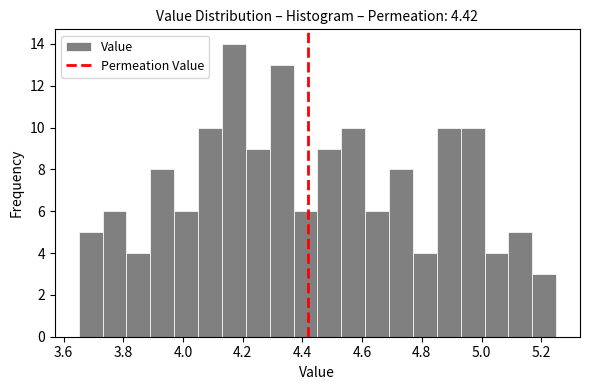

How tall is the bar that spans 5.01 to 5.09 on the x-axis? Neither the bar edges nor the heights are printed on the chart, so give them approximately, as read against the axes.

4